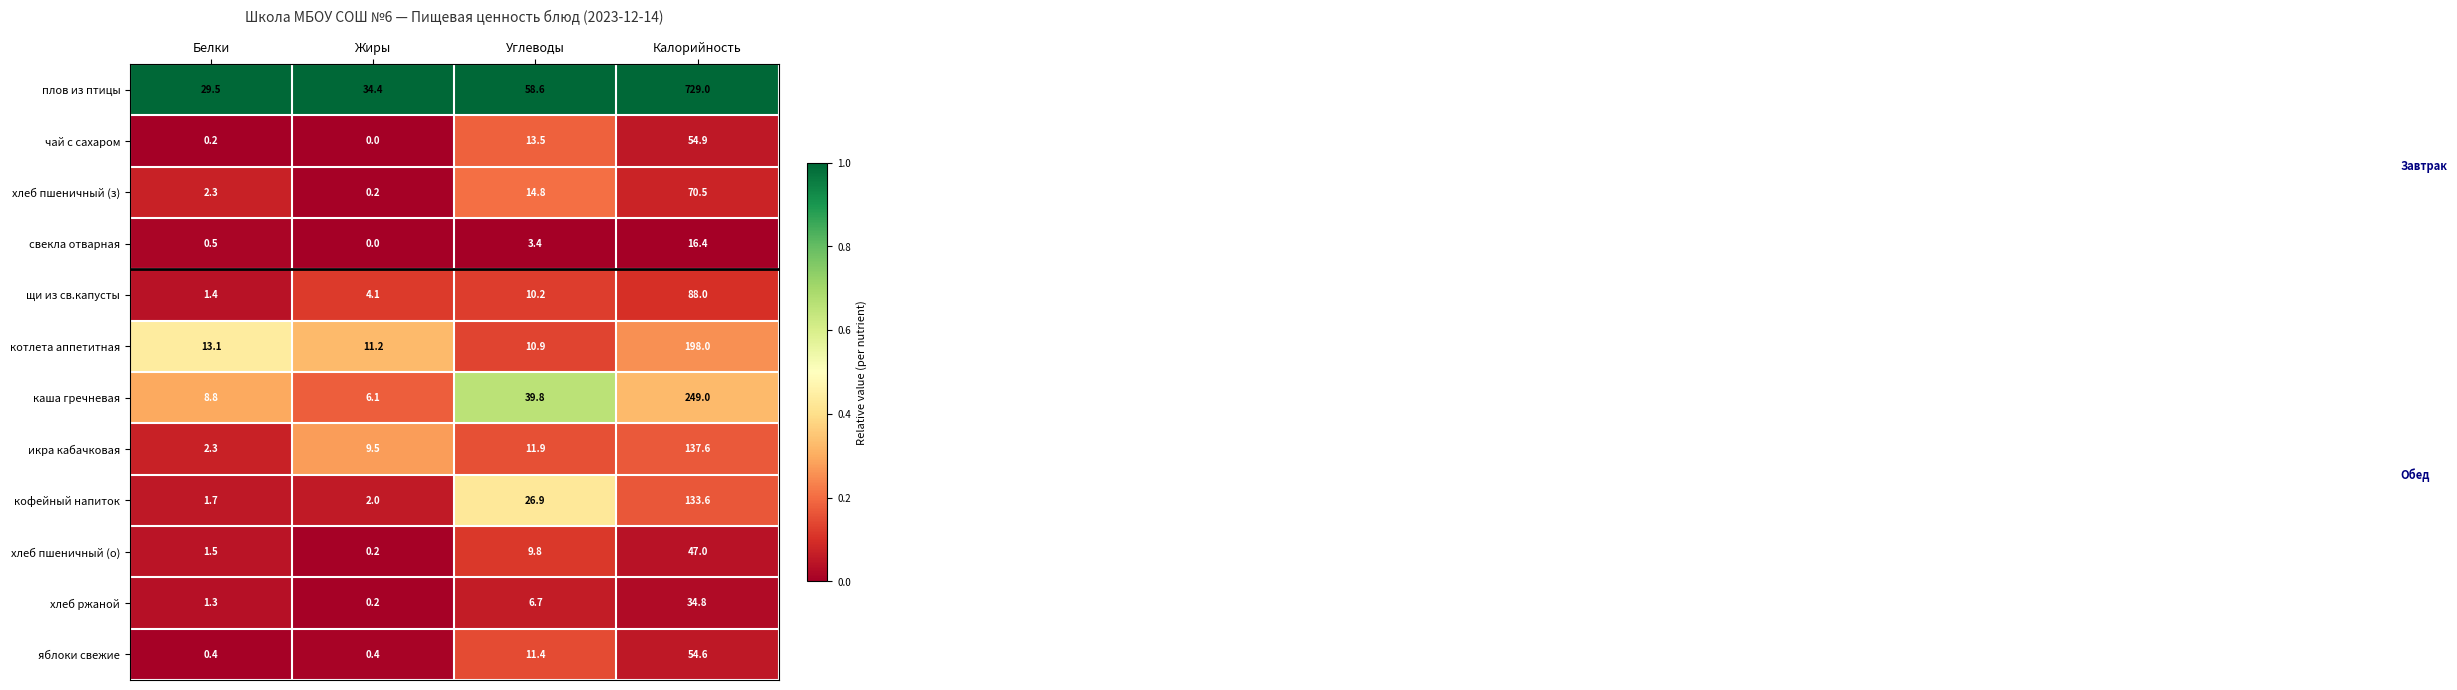

At which label does хлеб пшеничный (з) first exceed 14?

Углеводы